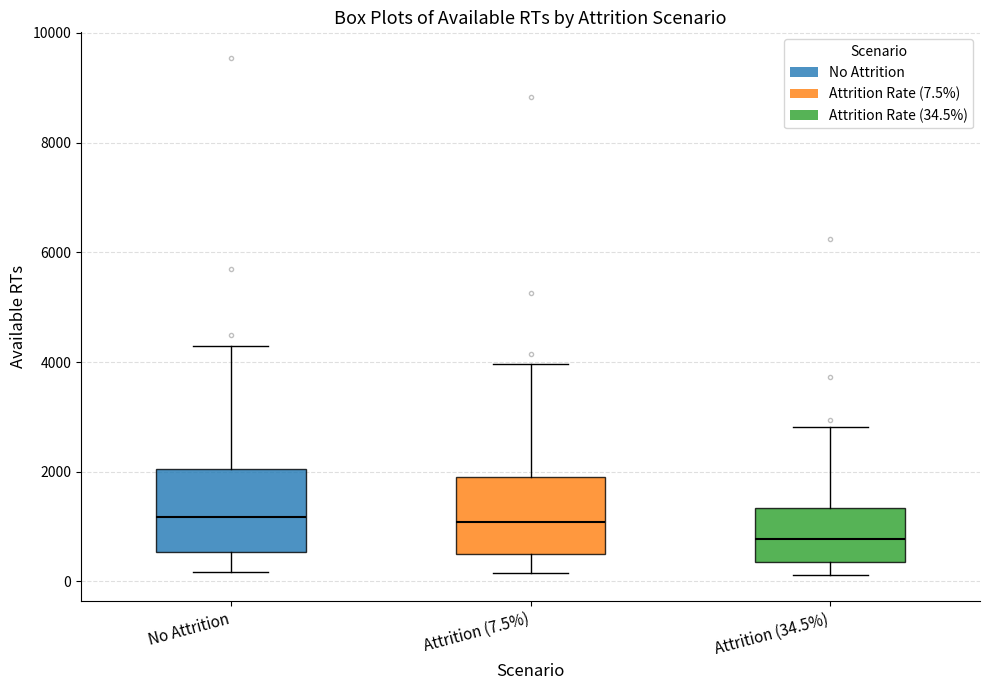

Where does the median line of the box for Attrition (34.5%) sit on the y-axis? The values are not printed on the chart, so give them approximately, as read against the axis.

800